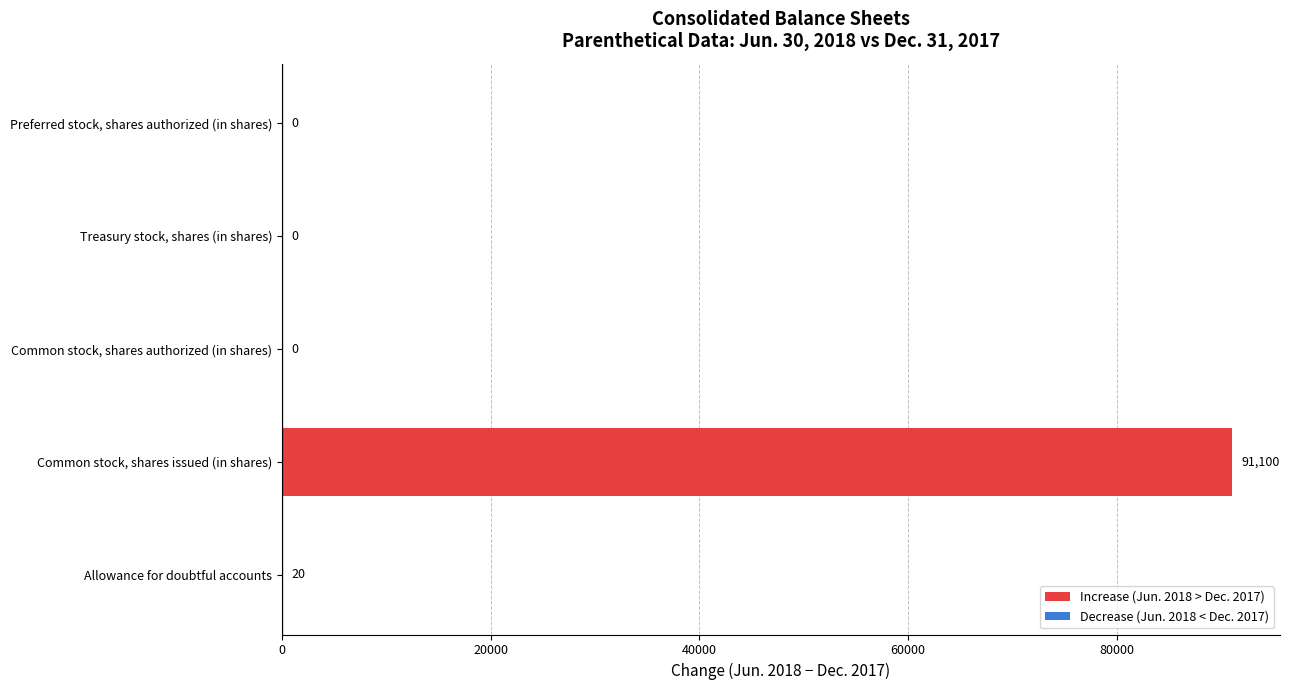

Reading bottom to top, extract all data points from this chart.

Allowance for doubtful accounts=20	Common stock, shares issued (in shares)=91100	Common stock, shares authorized (in shares)=0	Treasury stock, shares (in shares)=0	Preferred stock, shares authorized (in shares)=0